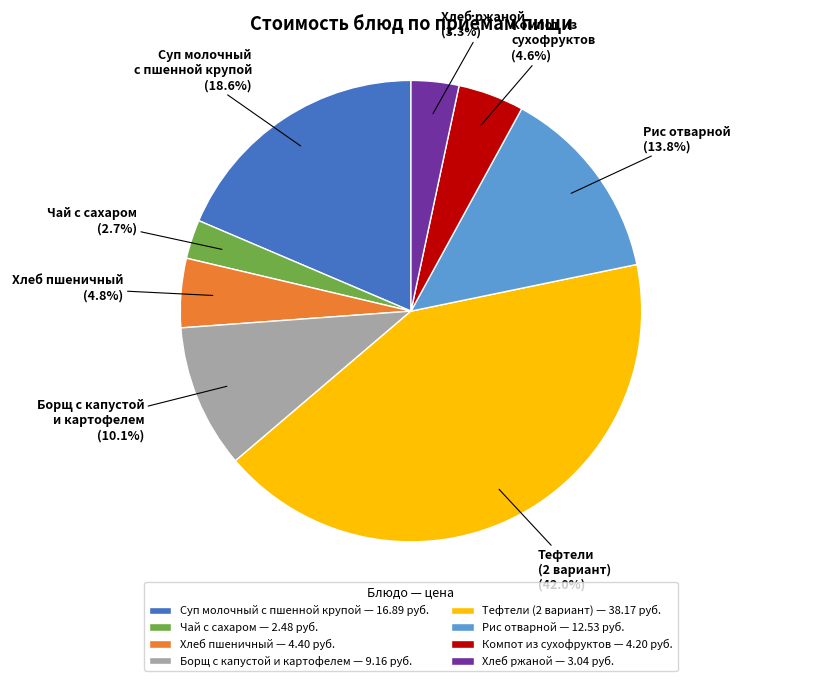

Is Суп молочный с пшенной крупой the majority of the pie?

No